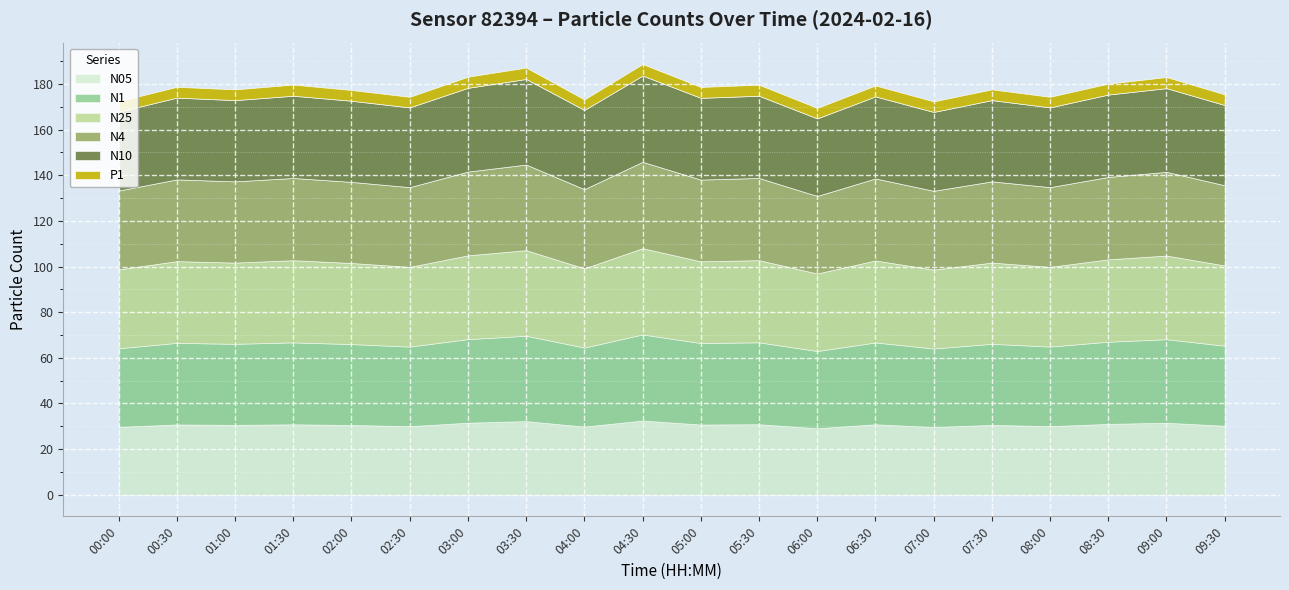

What is the highest value of the N05 series?

32.5